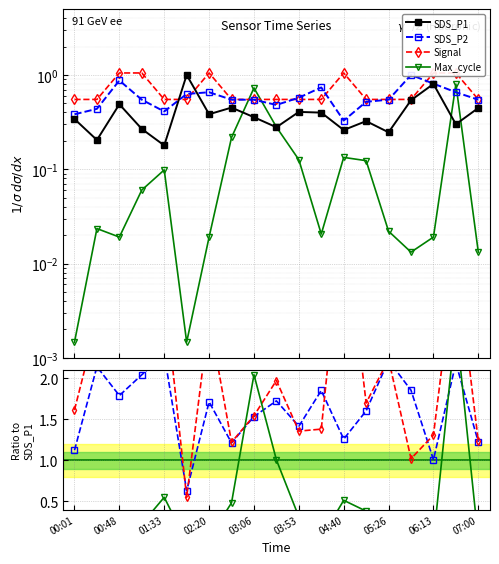

In SDS_P1, how many points are higher than both neighbors (excluding endpoints)?

6